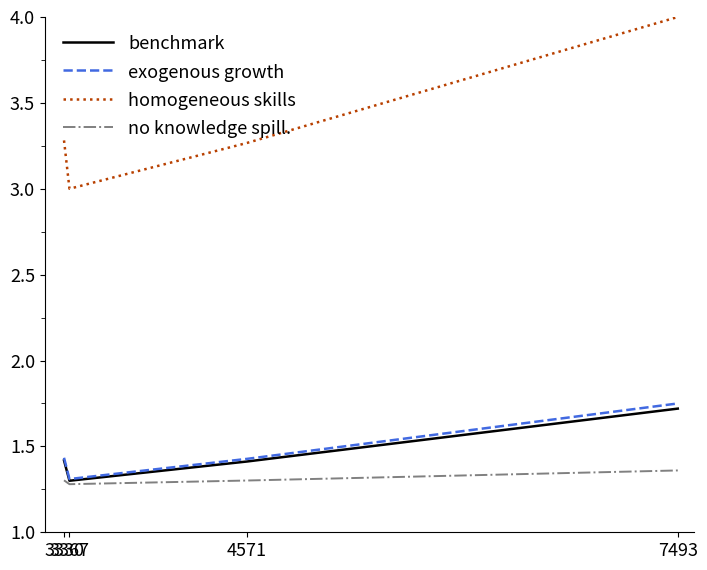

At which label is homogeneous skills closest to 3?

3367